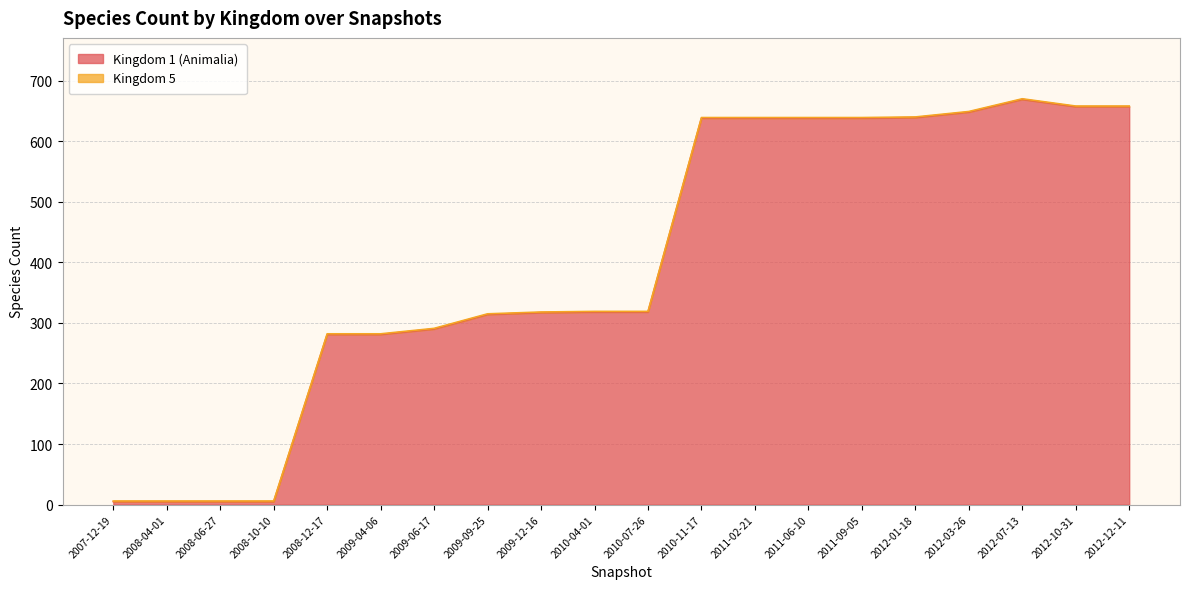

What is the sum of all values?

7961